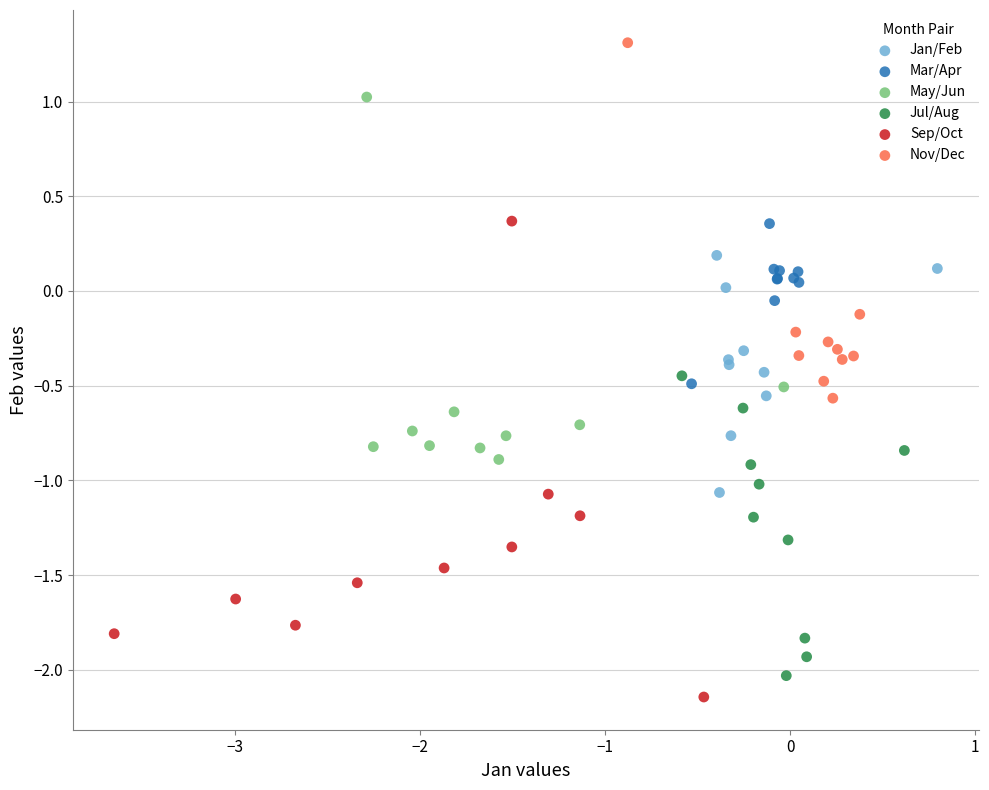

Which series has the largest Y range (max minus min)?

Sep/Oct